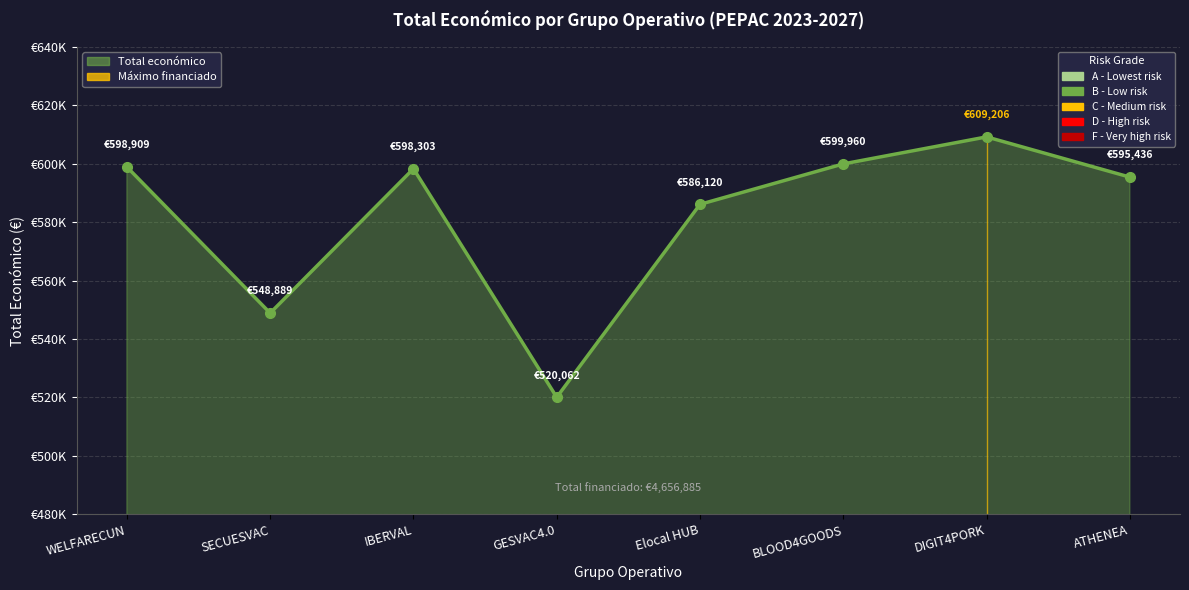

What is the average value?

582111